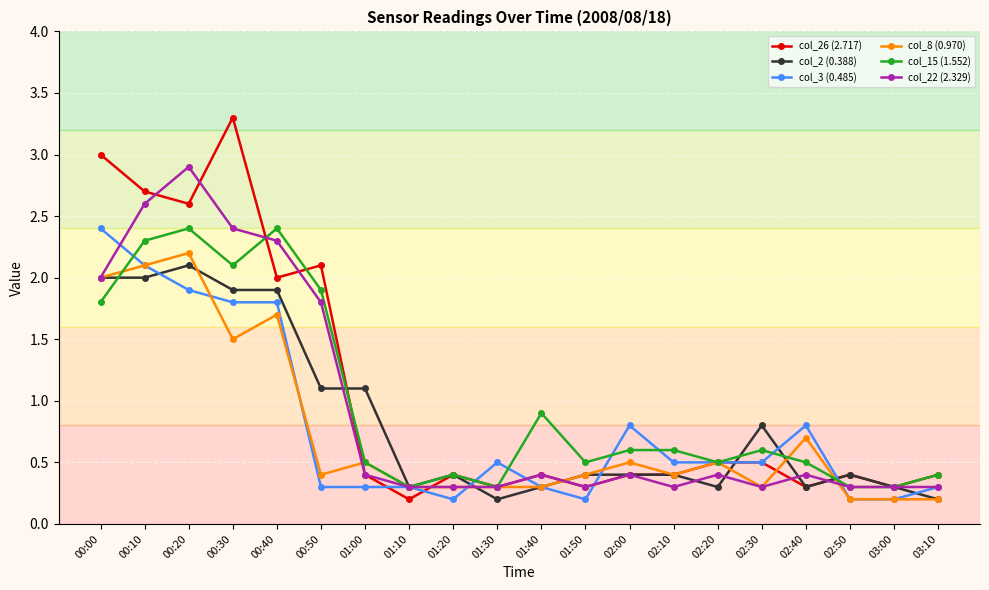

What are all the series names shown in the legend?

col_26 (2.717), col_2 (0.388), col_3 (0.485), col_8 (0.970), col_15 (1.552), col_22 (2.329)